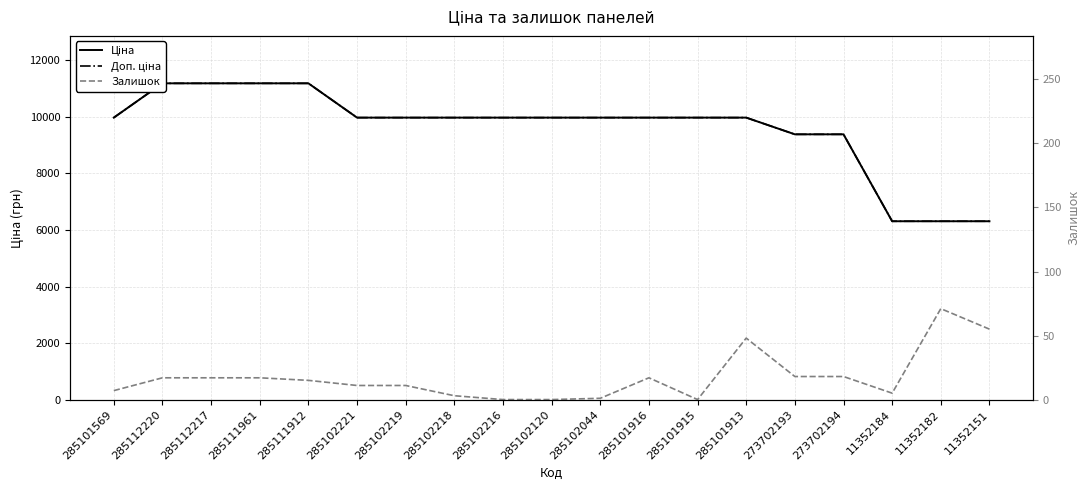

At how many categories does at least one series exceed 5934?

19